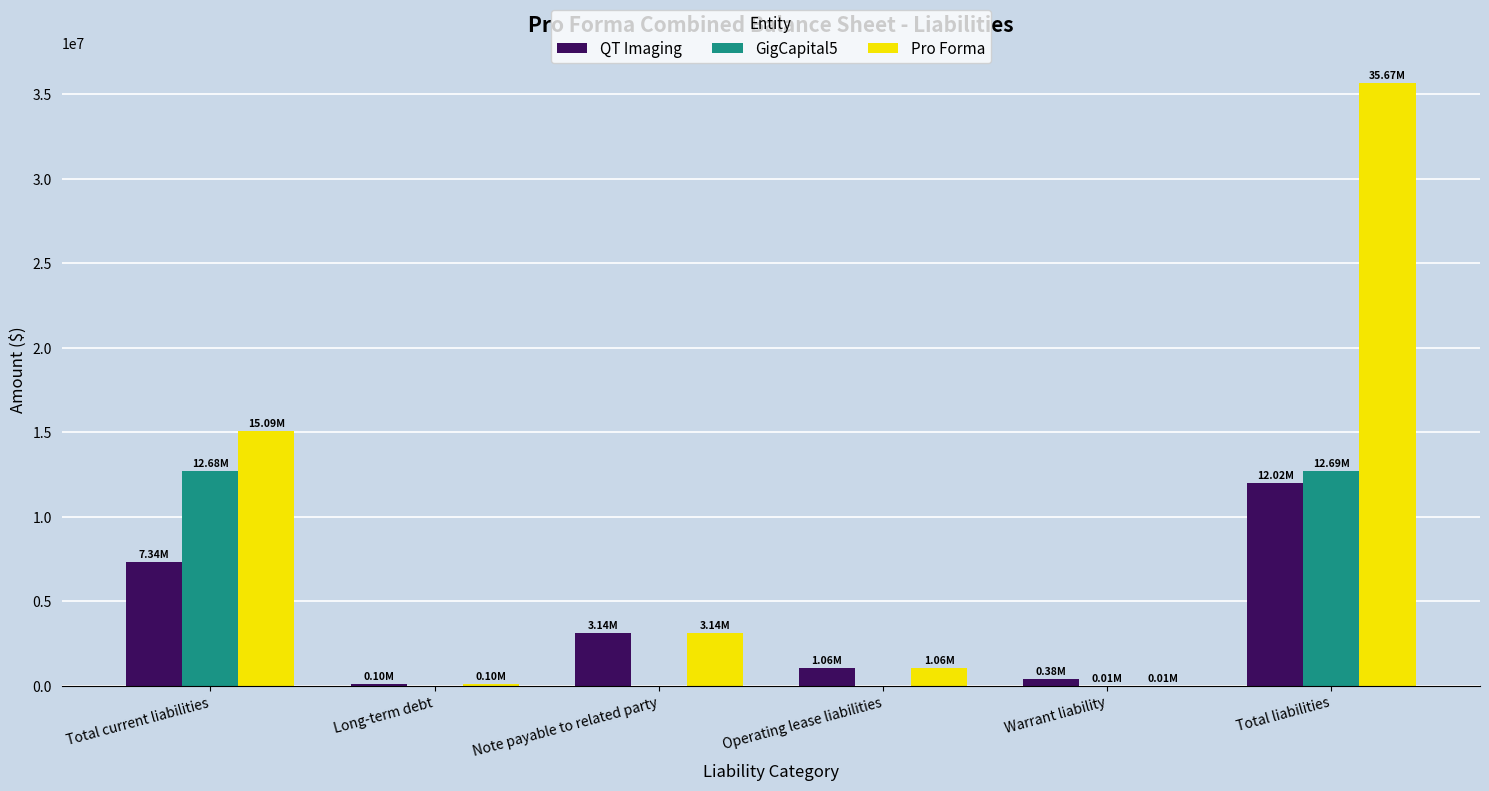

Read the Pro Forma value at Total liabilities.

35673131